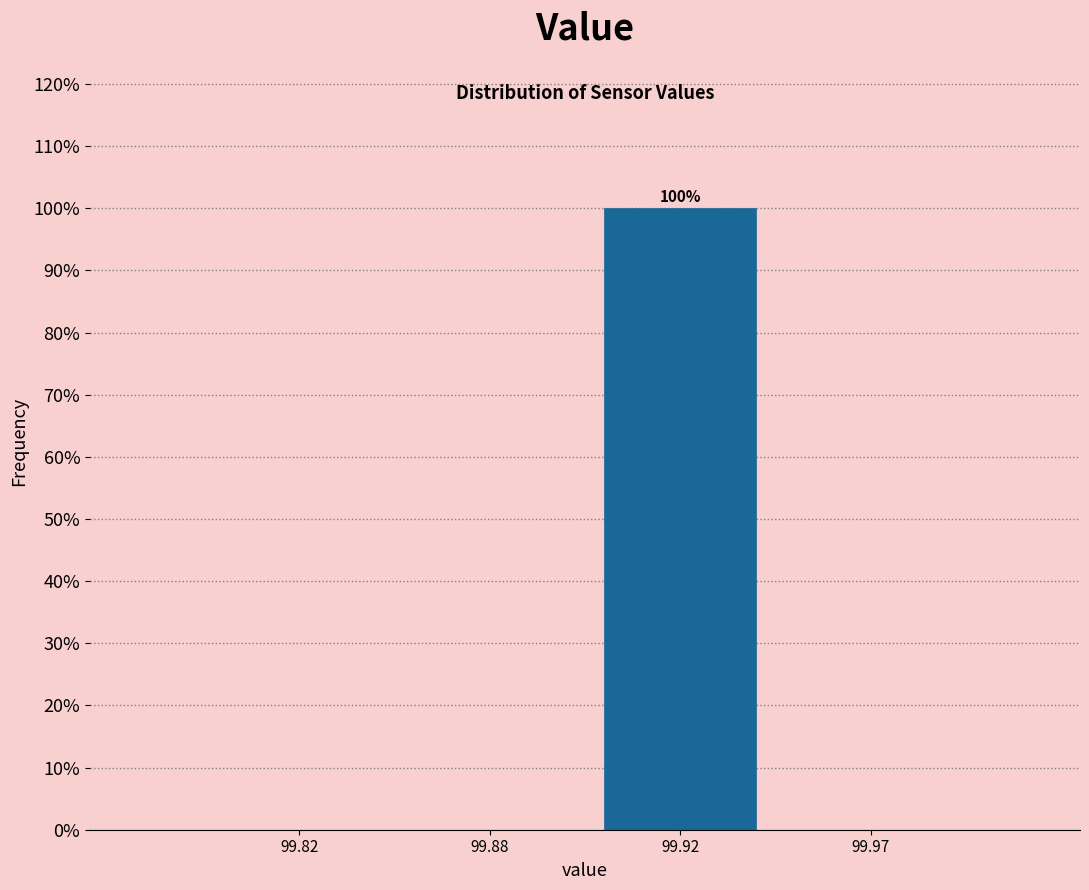

Reading left to right, transcribe all the data shown in this chart.

99.82=0	99.88=0	99.92=100	99.97=0